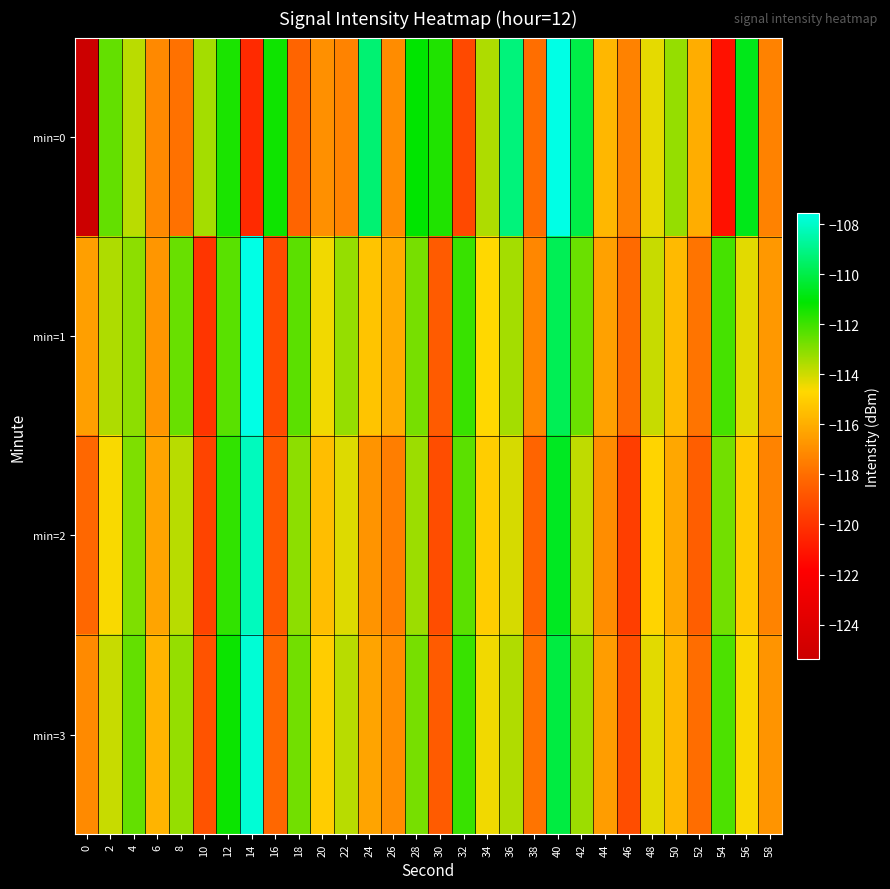

What is the total value across all series at 48?

-457.3